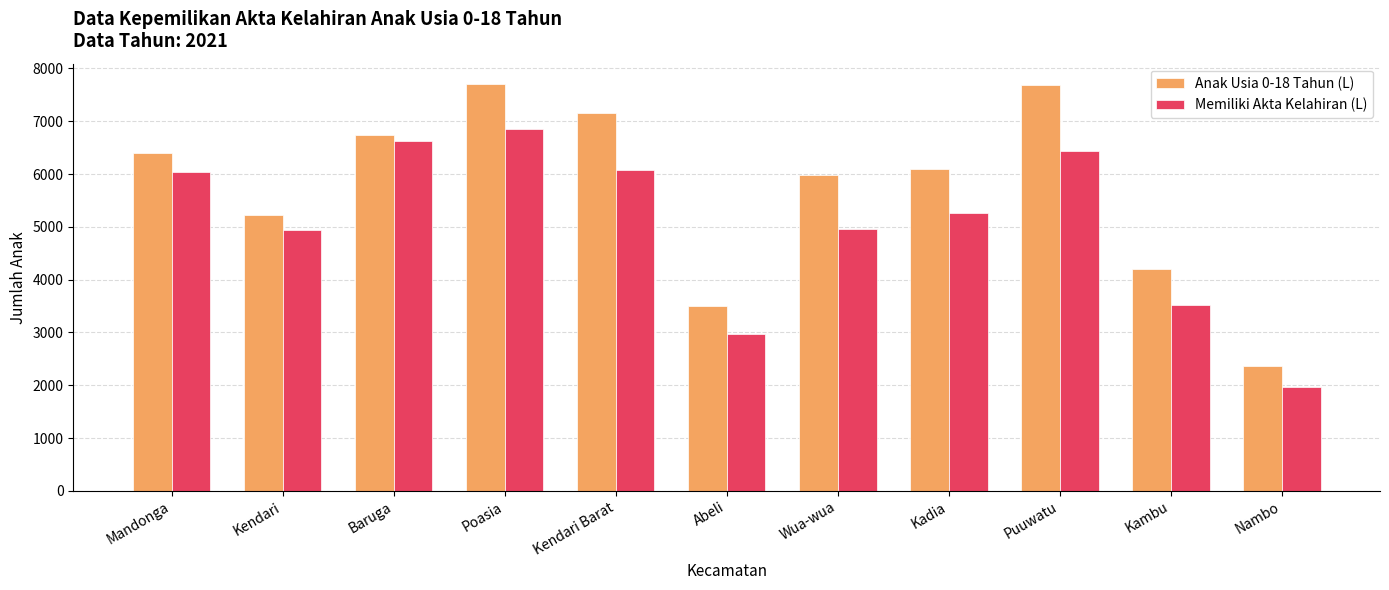

Rank the series by their average value, from lowest to highest.

Memiliki Akta Kelahiran (L), Anak Usia 0-18 Tahun (L)